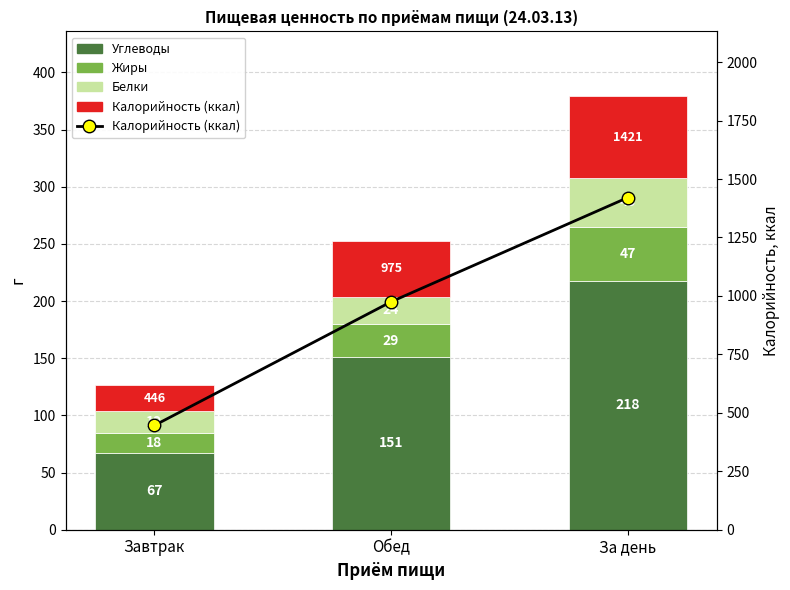

At how many categories does at least one series exceed 326?

3